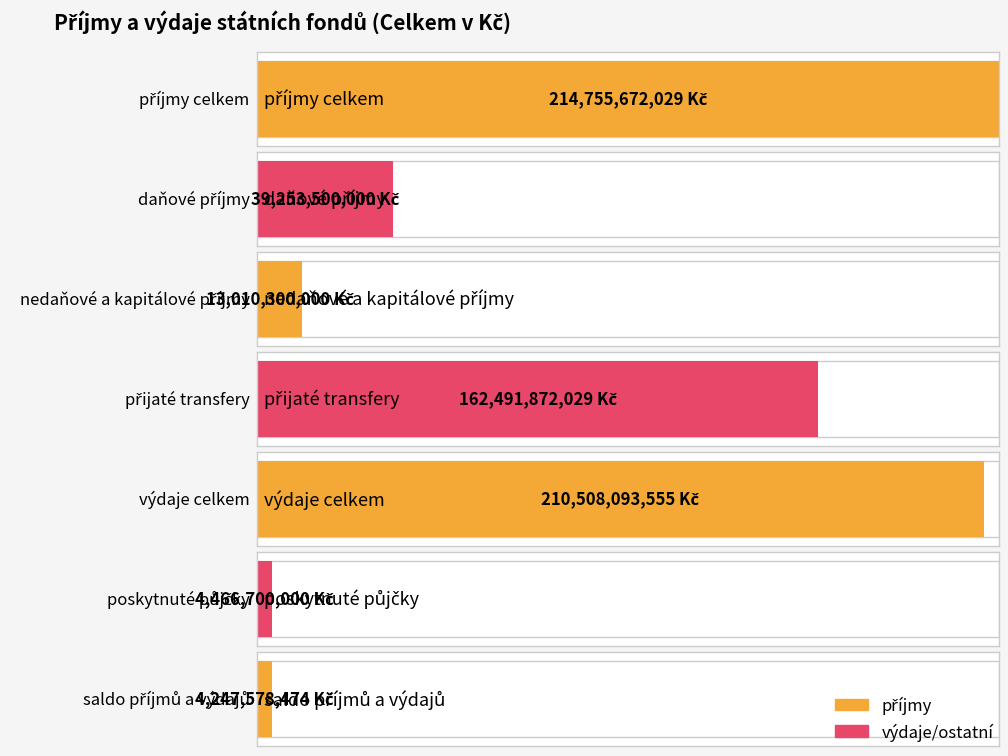

Reading left to right, extract all data points from this chart.

214755672029	39253500000	13010300000	162491872029	210508093555	4466700000	4247578474